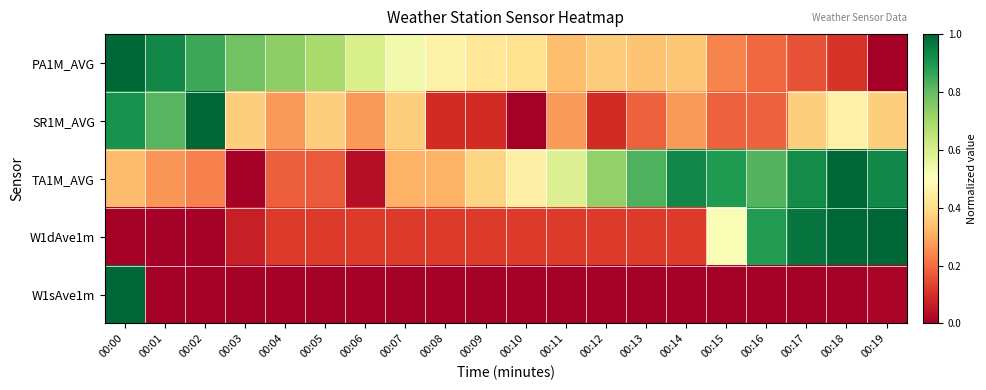

At how many categories does at least one series exceed 0?

20